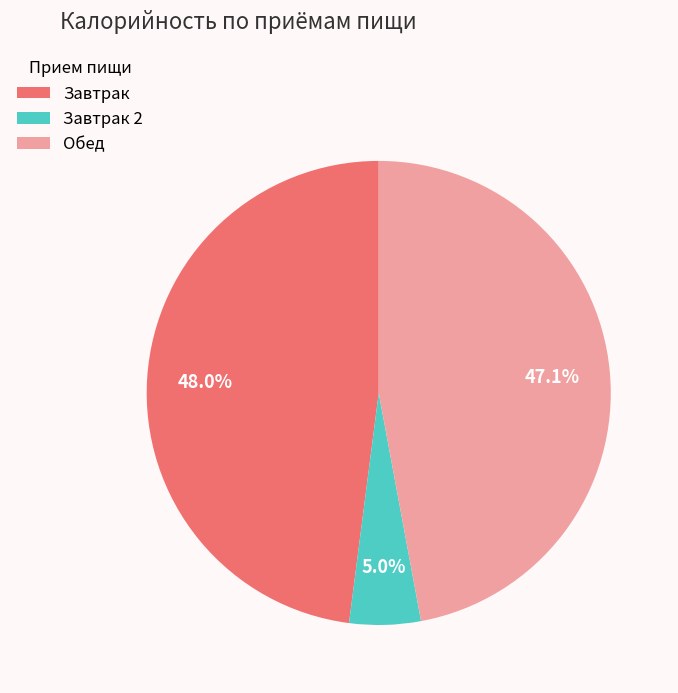

To the nearest percent, what is the average slice percentage?

33%